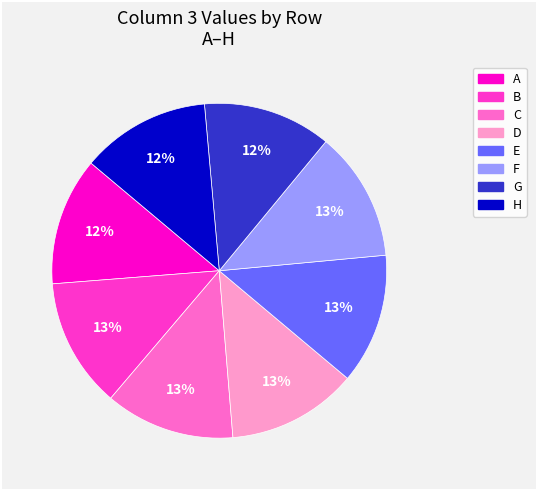

Is there a majority slice in this chart?

No